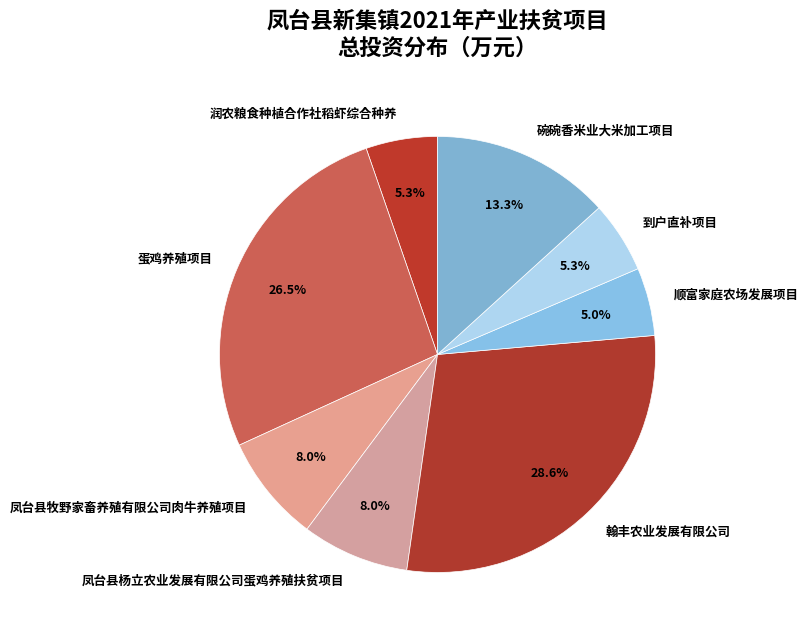

Which slice is the largest?

翰丰农业发展有限公司